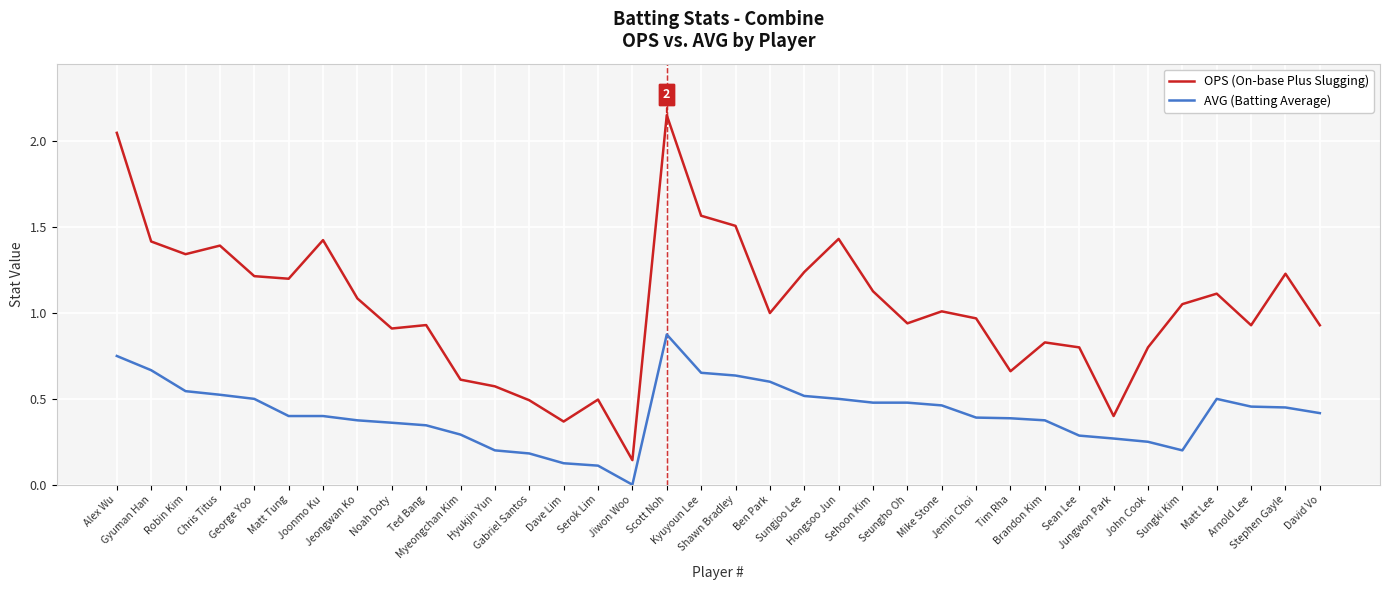

List the series in order of their peak value, highest first.

OPS (On-base Plus Slugging), AVG (Batting Average)